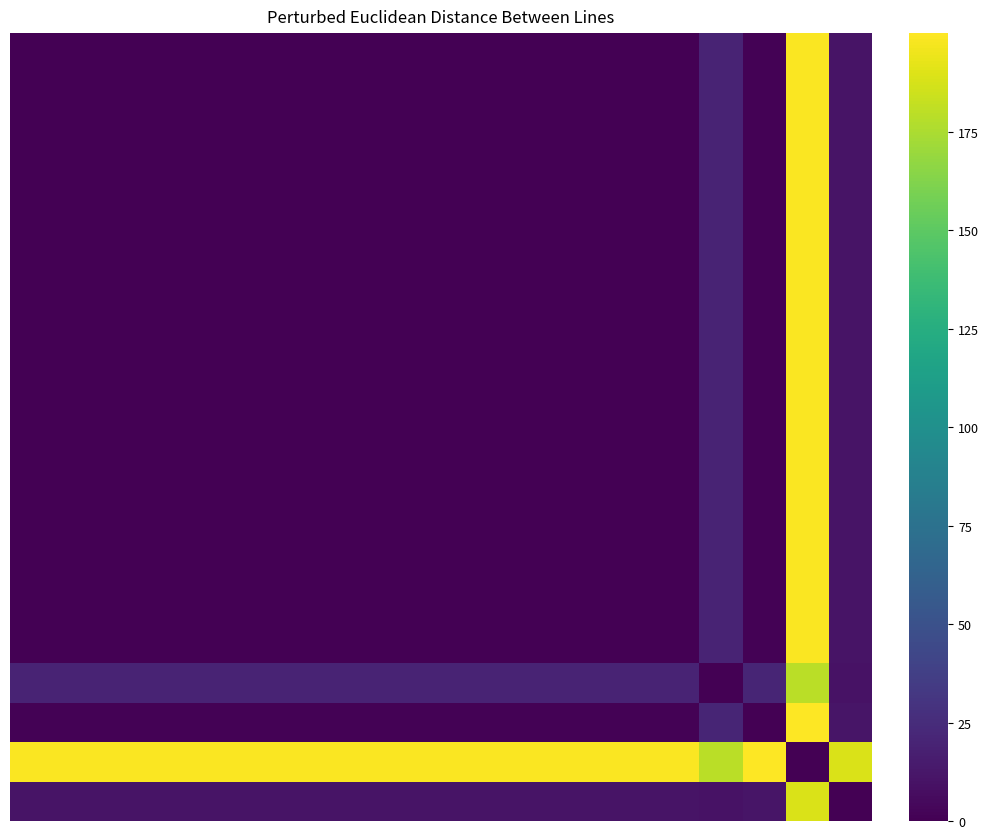

How many distinct data groups are displayed?

20